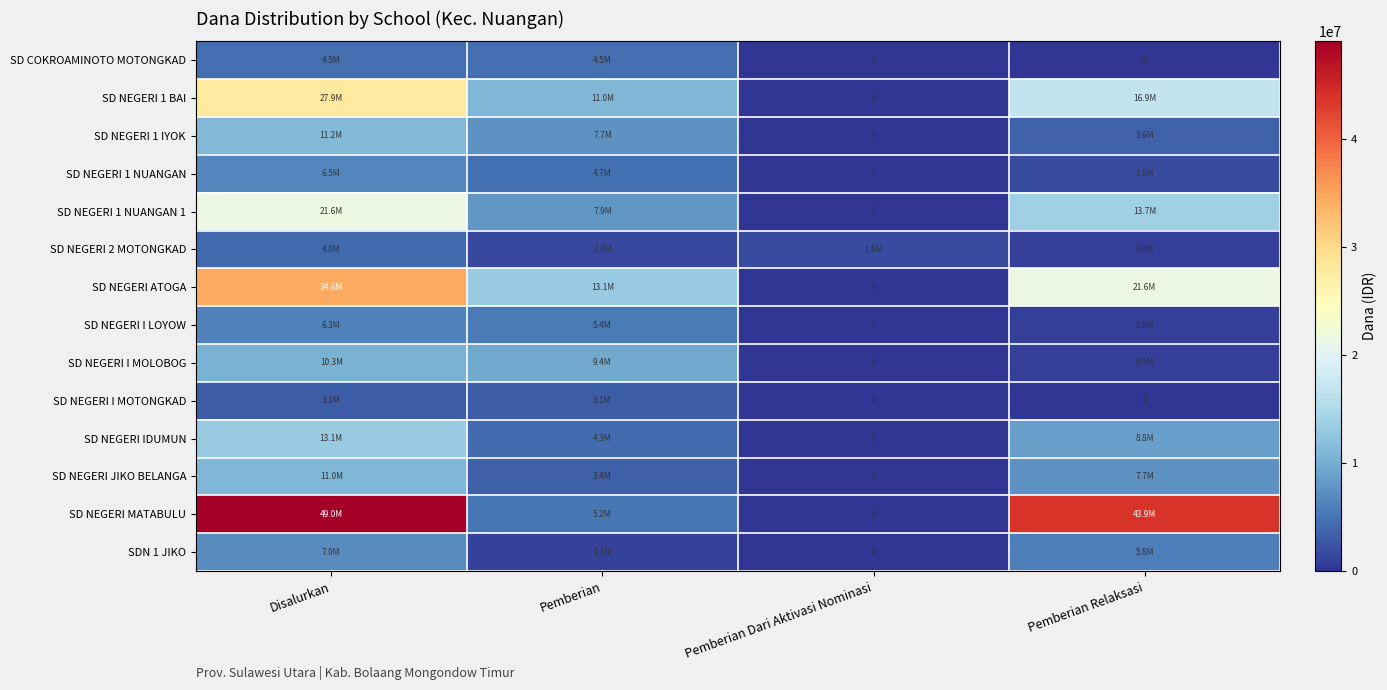

At which category is the sum across all series the highest?

Disalurkan